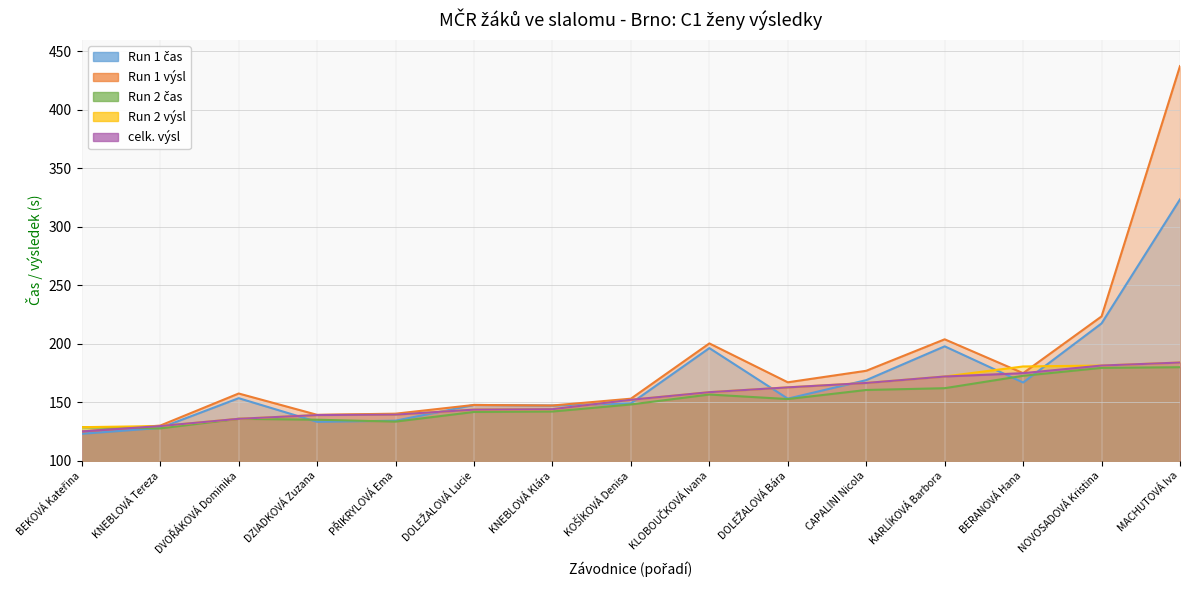

Reading left to right, list all the values displayed in this chart.

Run 1 čas: 122.9	127.9	153.4	133.1	134.1	147.6	147.1	148.9	196.2	153.0	168.8	197.8	166.8	217.3	323.5
Run 1 výsl: 124.9	129.9	157.4	139.1	140.1	147.6	147.1	152.9	200.2	167.0	176.8	203.8	174.8	223.3	437.5
Run 2 čas: 128.6	127.5	135.7	134.9	133.3	141.6	142.0	148.0	156.5	152.6	160.4	161.9	172.5	179.3	179.9
Run 2 výsl: 128.6	129.5	135.7	138.9	139.3	143.6	144.0	152.0	158.5	162.6	166.4	171.9	180.5	181.3	183.9
celk. výsl: 124.9	129.5	135.7	138.9	139.3	143.6	144.0	152.0	158.5	162.6	166.4	171.9	174.8	181.3	183.9